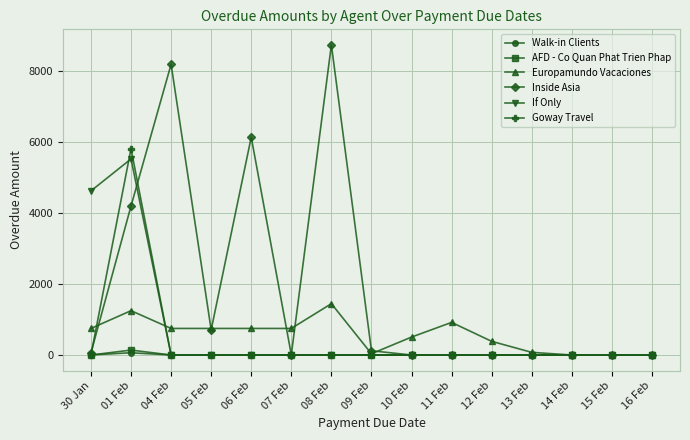

How many distinct data groups are displayed?

6